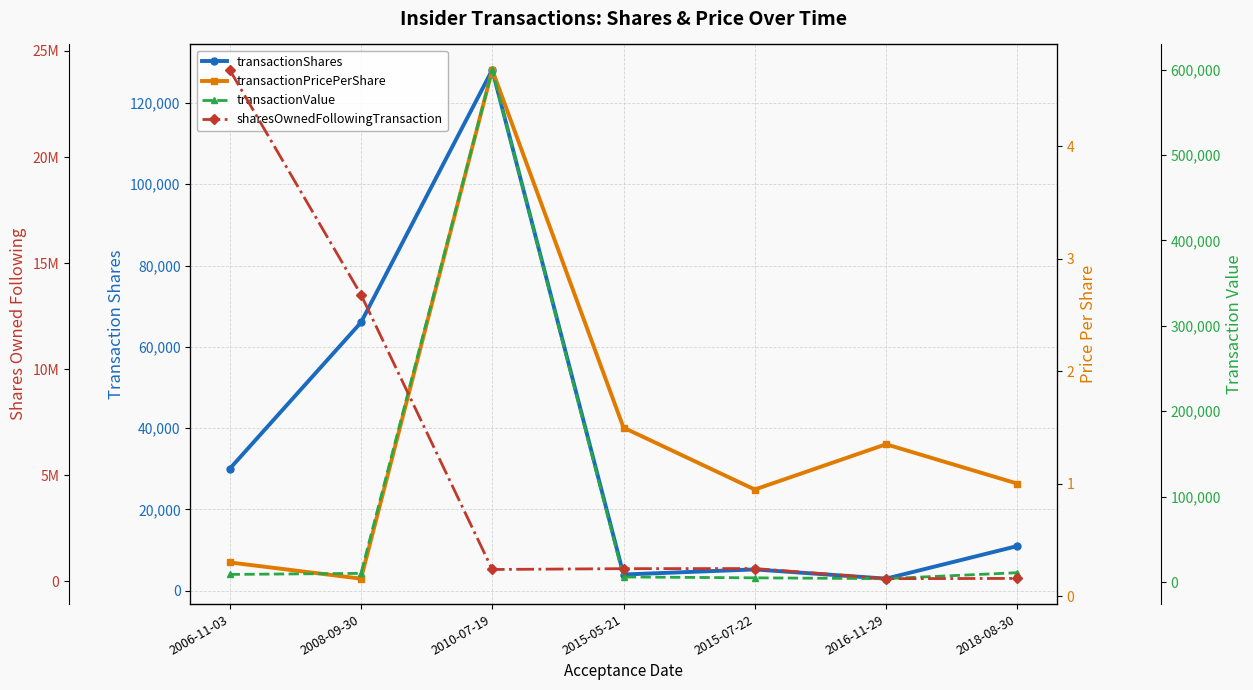

Reading left to right, what are all the values shown in this chart?

transactionShares: 2006-11-03=30000.0	2008-09-30=66000.0	2010-07-19=128139.0	2015-05-21=4000.0	2015-07-22=5250.0	2016-11-29=2980.0	2018-08-30=11000.0
transactionPricePerShare: 2006-11-03=0.3	2008-09-30=0.2	2010-07-19=4.7	2015-05-21=1.5	2015-07-22=0.9	2016-11-29=1.4	2018-08-30=1.0
transactionValue: 2006-11-03=8970.0	2008-09-30=10205.0	2010-07-19=599691.0	2015-05-21=5992.0	2015-07-22=4974.0	2016-11-29=4023.0	2018-08-30=11000.0
sharesOwnedFollowingTransaction: 2006-11-03=24108780.0	2008-09-30=13514265.0	2010-07-19=555181.0	2015-05-21=593920.0	2015-07-22=599170.0	2016-11-29=122815.0	2018-08-30=133815.0